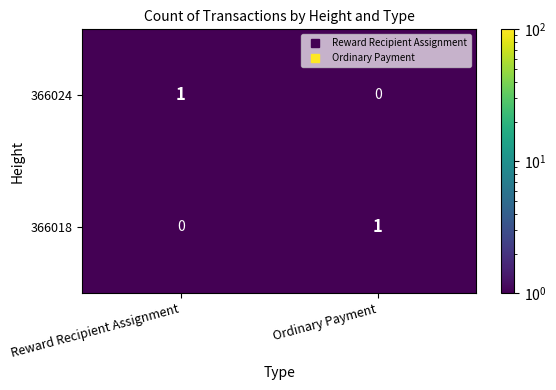

What is the greatest value displayed?

1